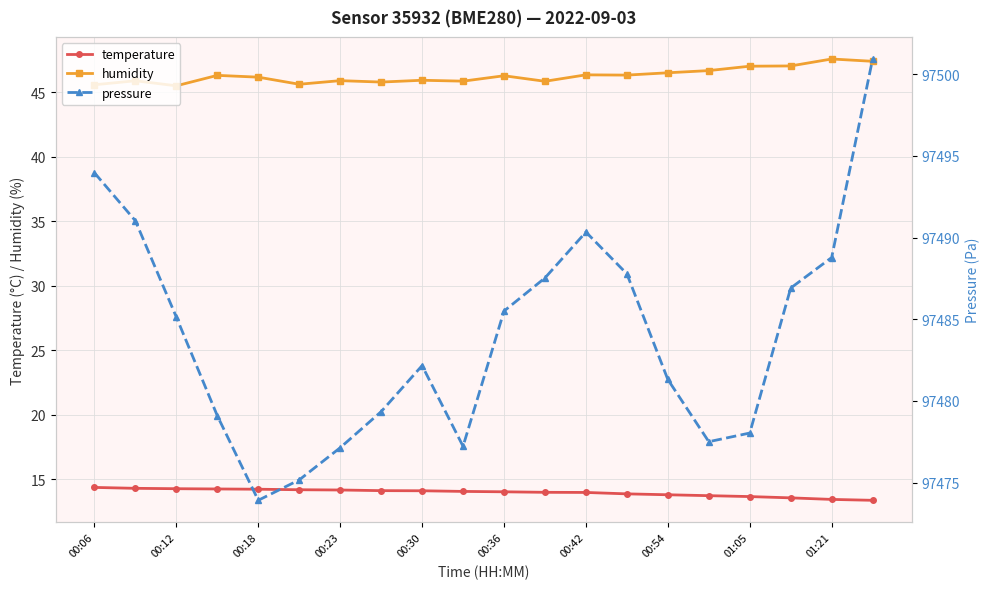

At how many categories does at least one series exceed 39086?

20